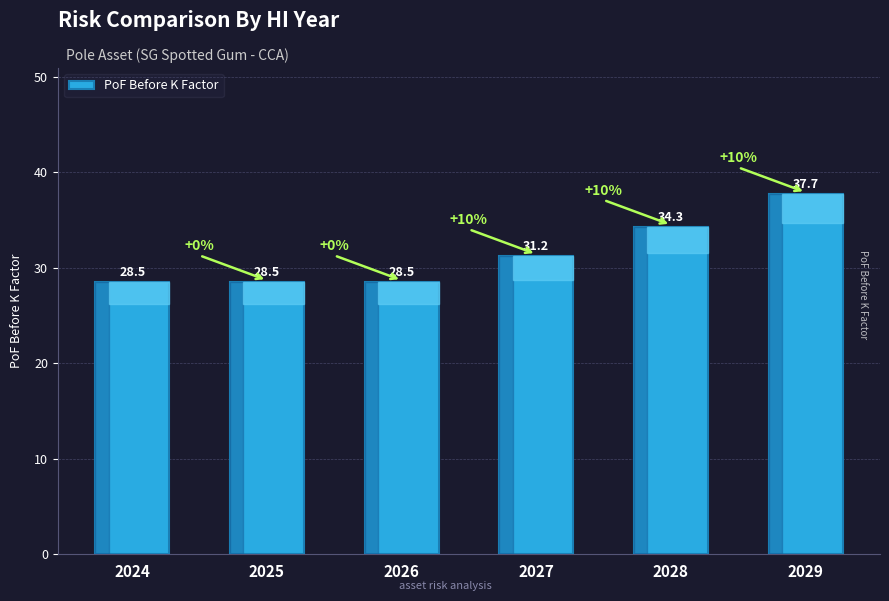

What is the greatest value displayed?

37.7